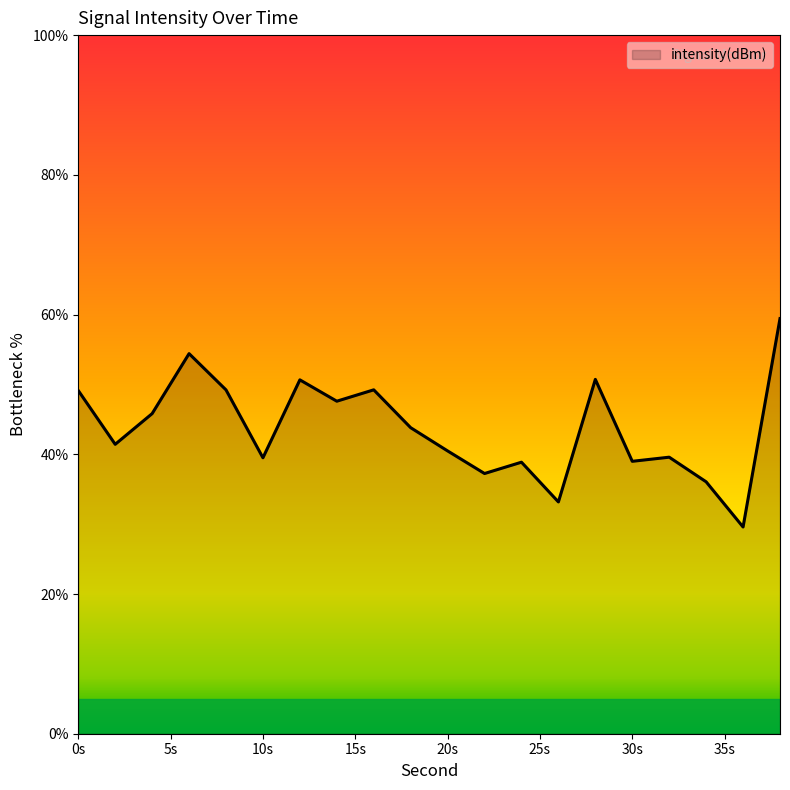

What is the greatest value displayed?

59.4